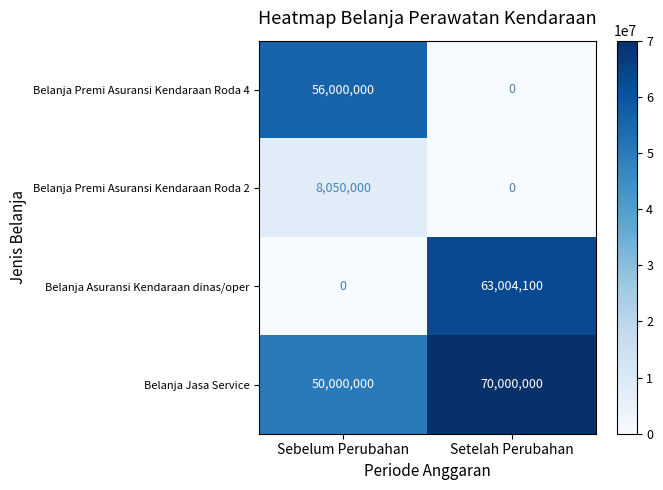

What is the difference between the highest and lowest values at Setelah Perubahan?

70000000